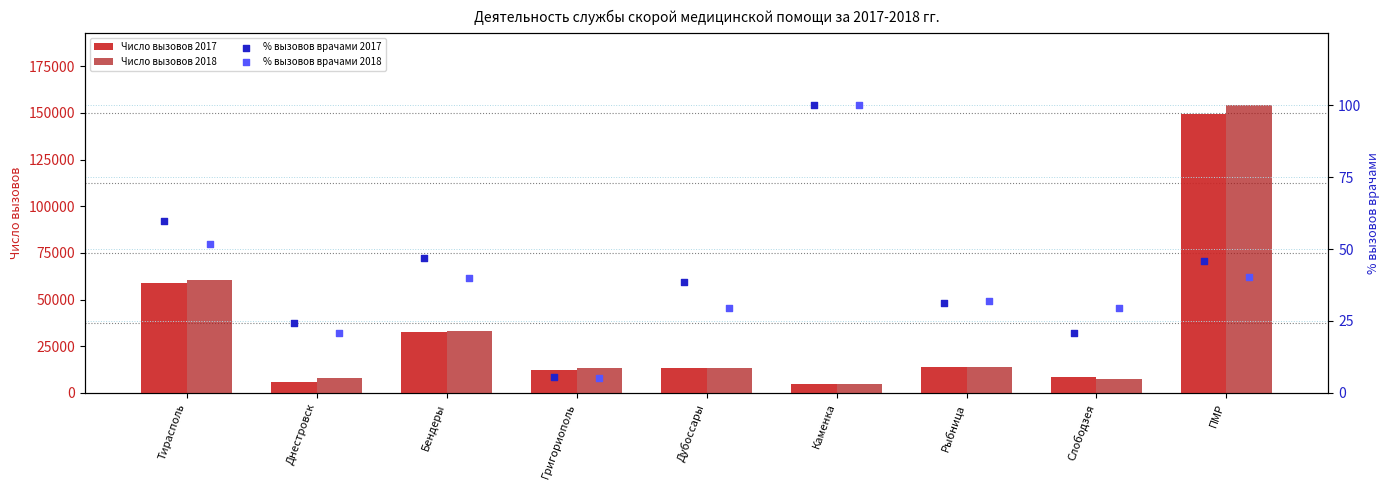

Which series has the largest total across all categories?

Число вызовов 2018